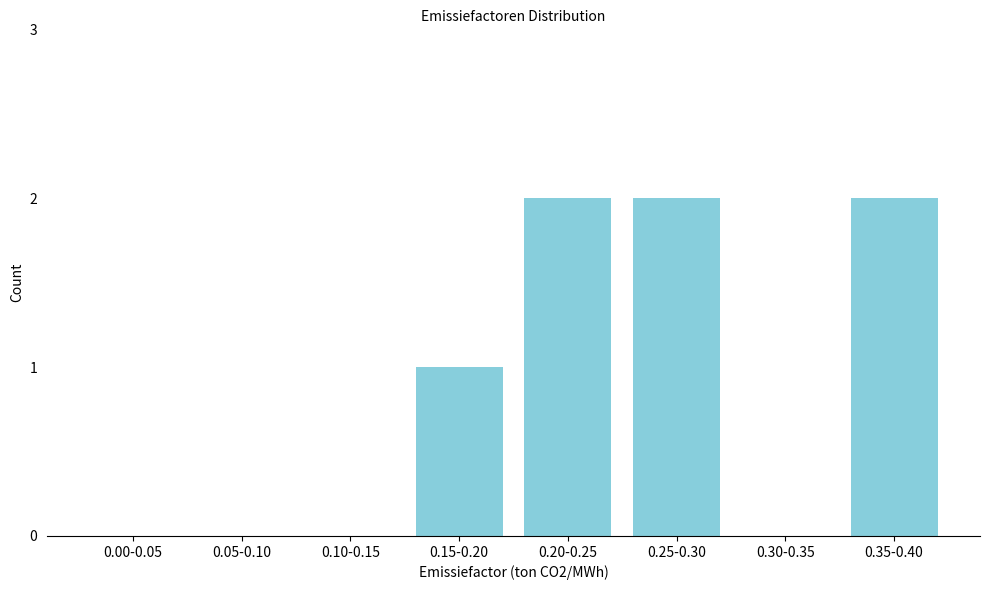

Reading left to right, what are all the values shown in this chart?

0.00-0.05=0	0.05-0.10=0	0.10-0.15=0	0.15-0.20=1	0.20-0.25=2	0.25-0.30=2	0.30-0.35=0	0.35-0.40=2